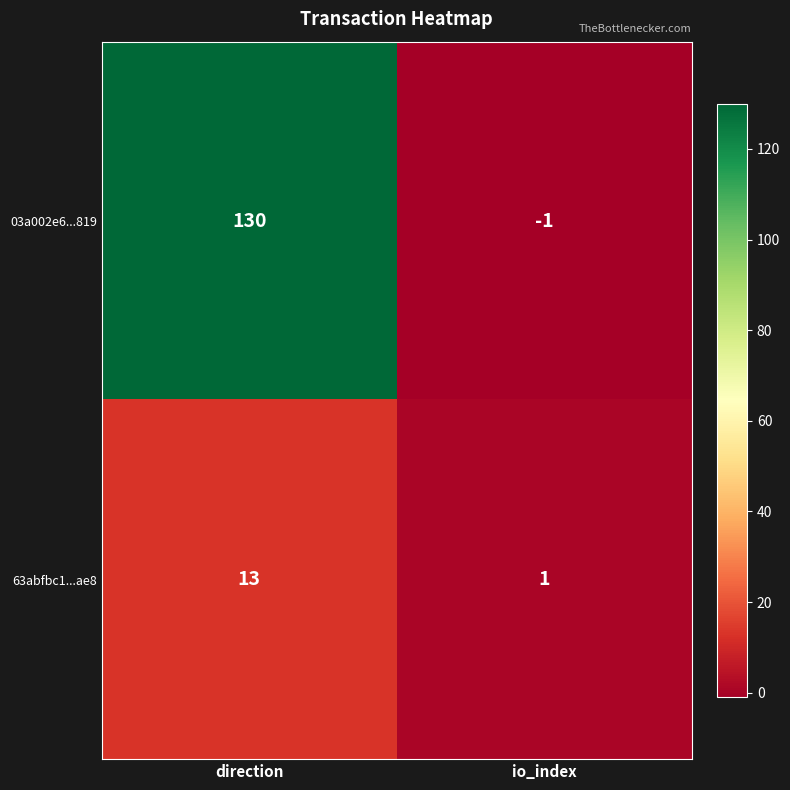

Is it true that 63abfbc1...ae8 equals 1 at io_index?

True